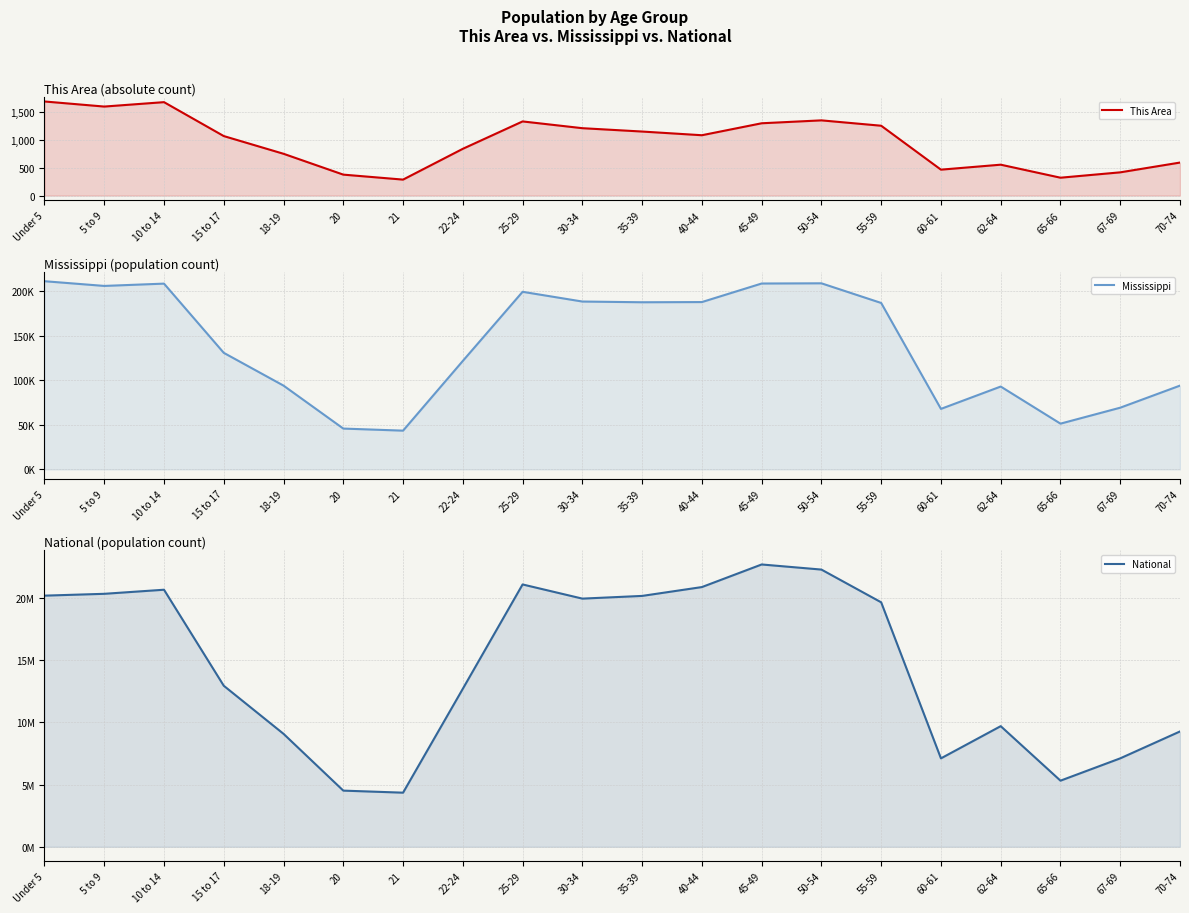

True or false: This Area has more than 2 points higher than both neighbors.

True